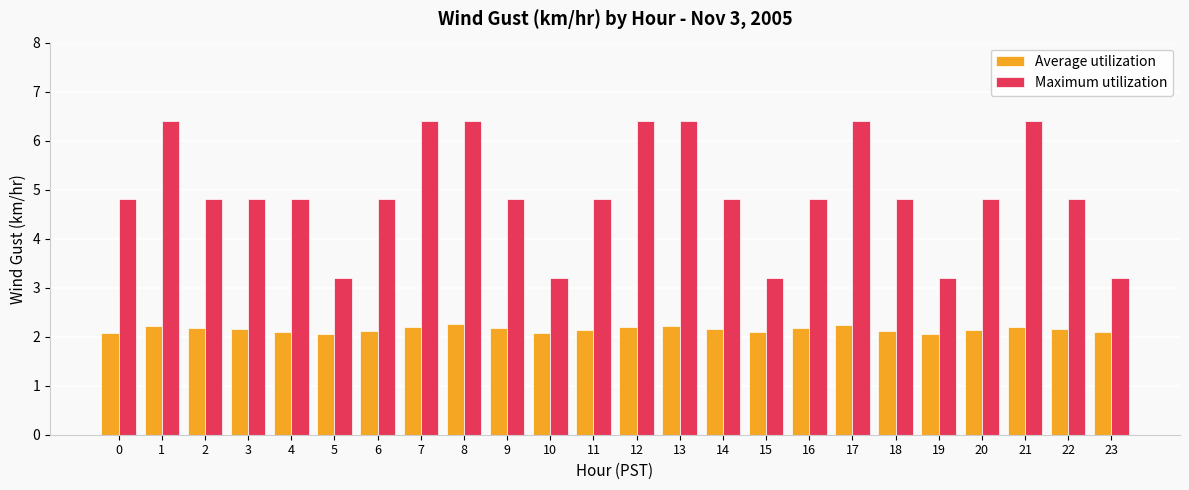

Which series has the largest total across all categories?

Maximum utilization